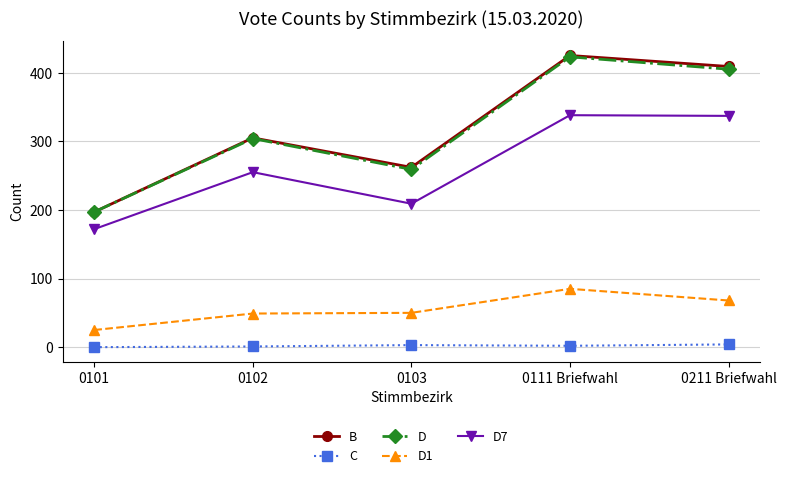

Between 0102 and 0103, which series saw the biggest shift?

D7